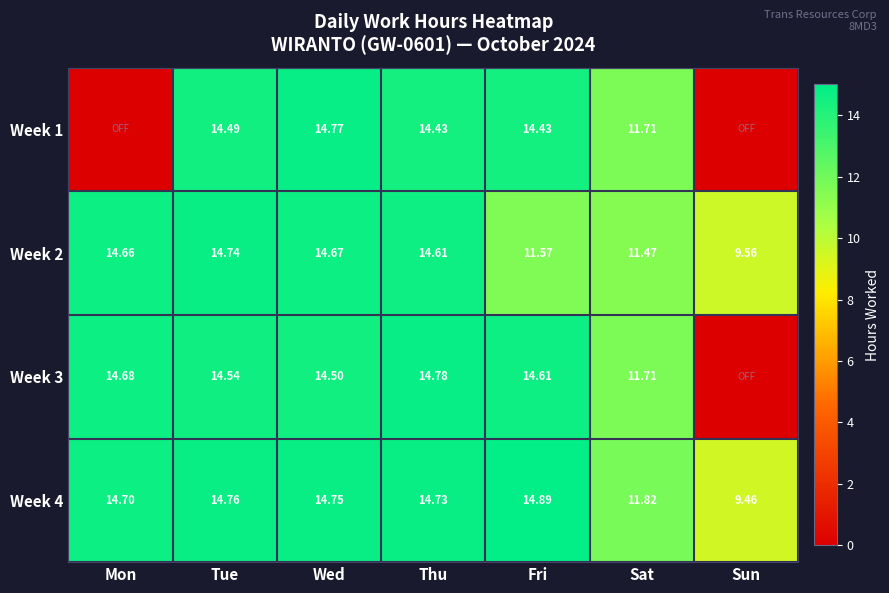

Which category has the lowest value in the Week 4 series?

Sun